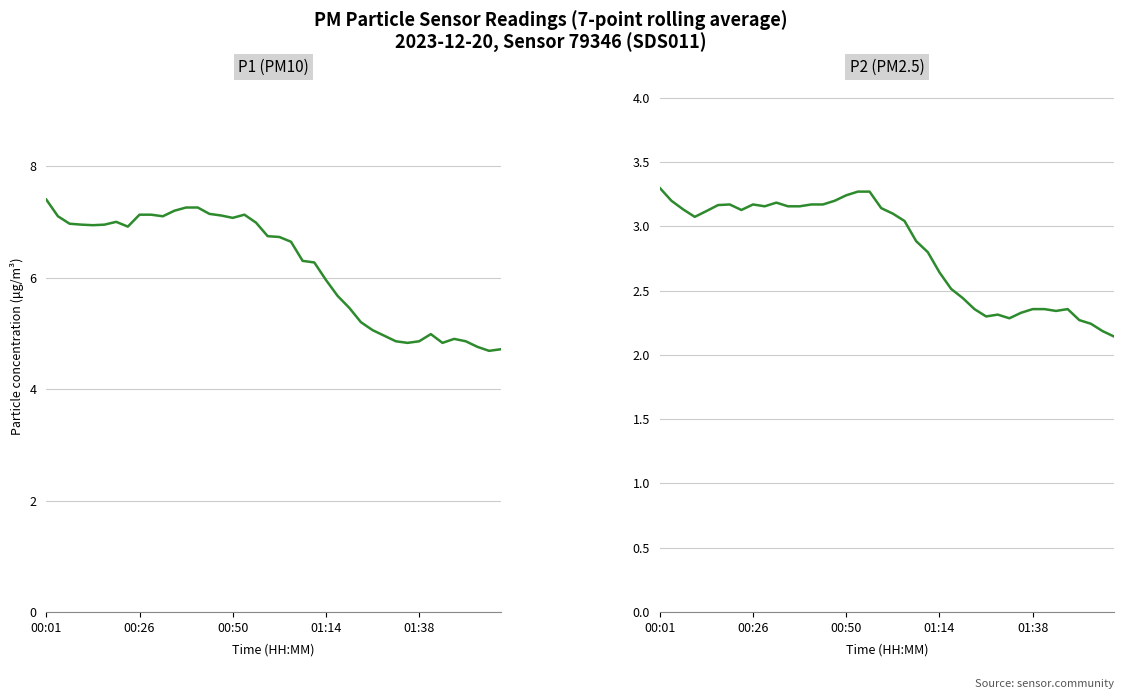

How many categories are shown in the chart?

40